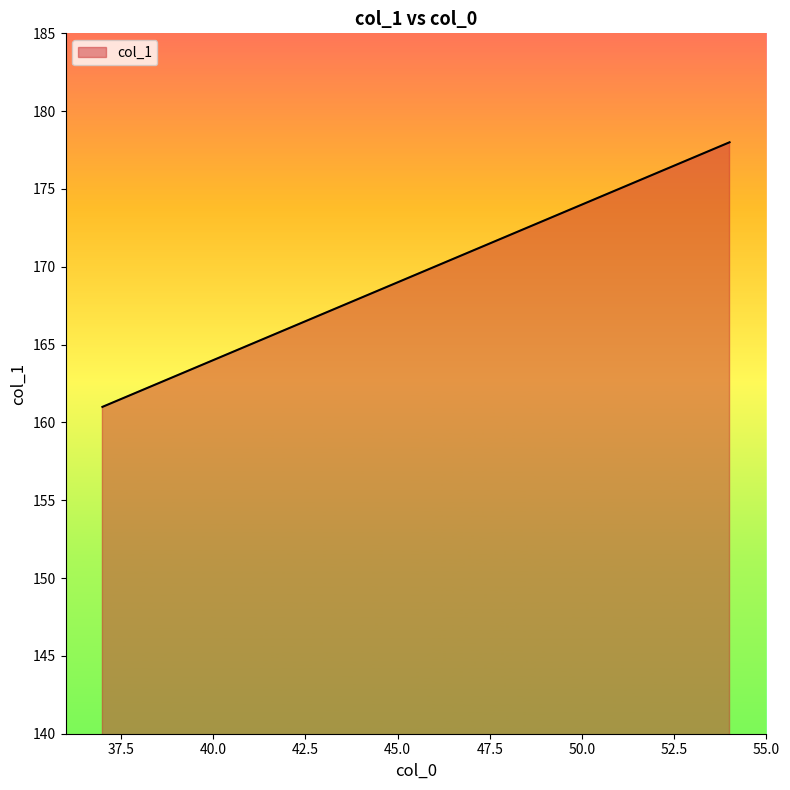

What is the maximum value shown in the chart?

178